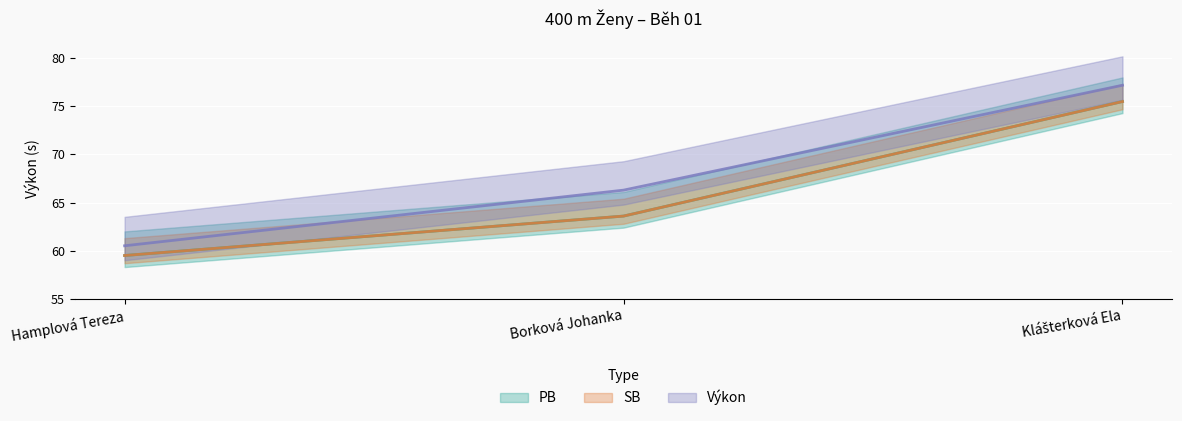

Between Borková Johanka and Klášterková Ela, which is larger?

Klášterková Ela